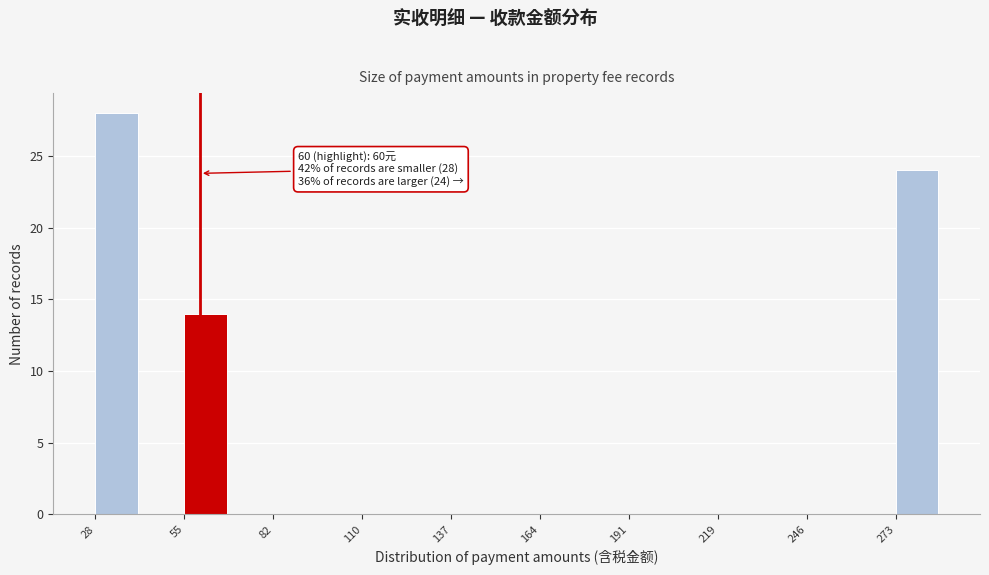

Read against the x-axis, roughly where is the centre of the tallest bar?

35